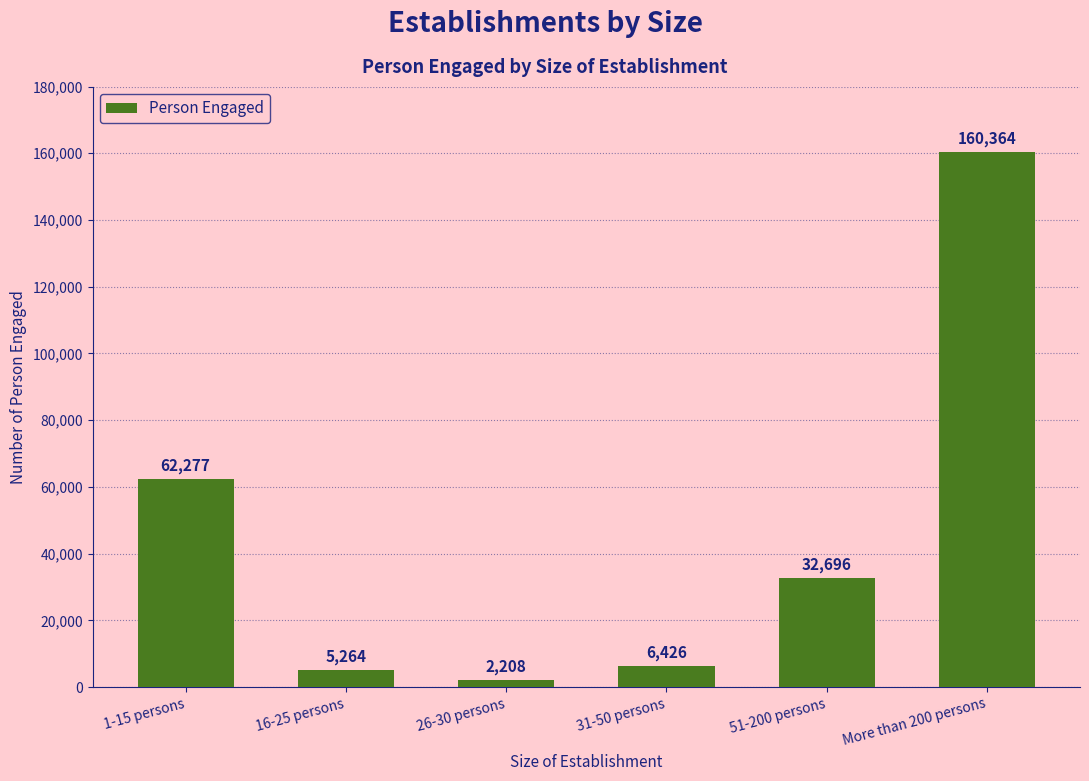

Between 51-200 persons and More than 200 persons, which is larger?

More than 200 persons